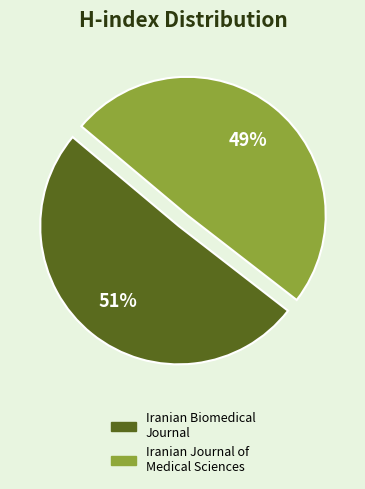

To the nearest percent, what is the average slice percentage?

50%